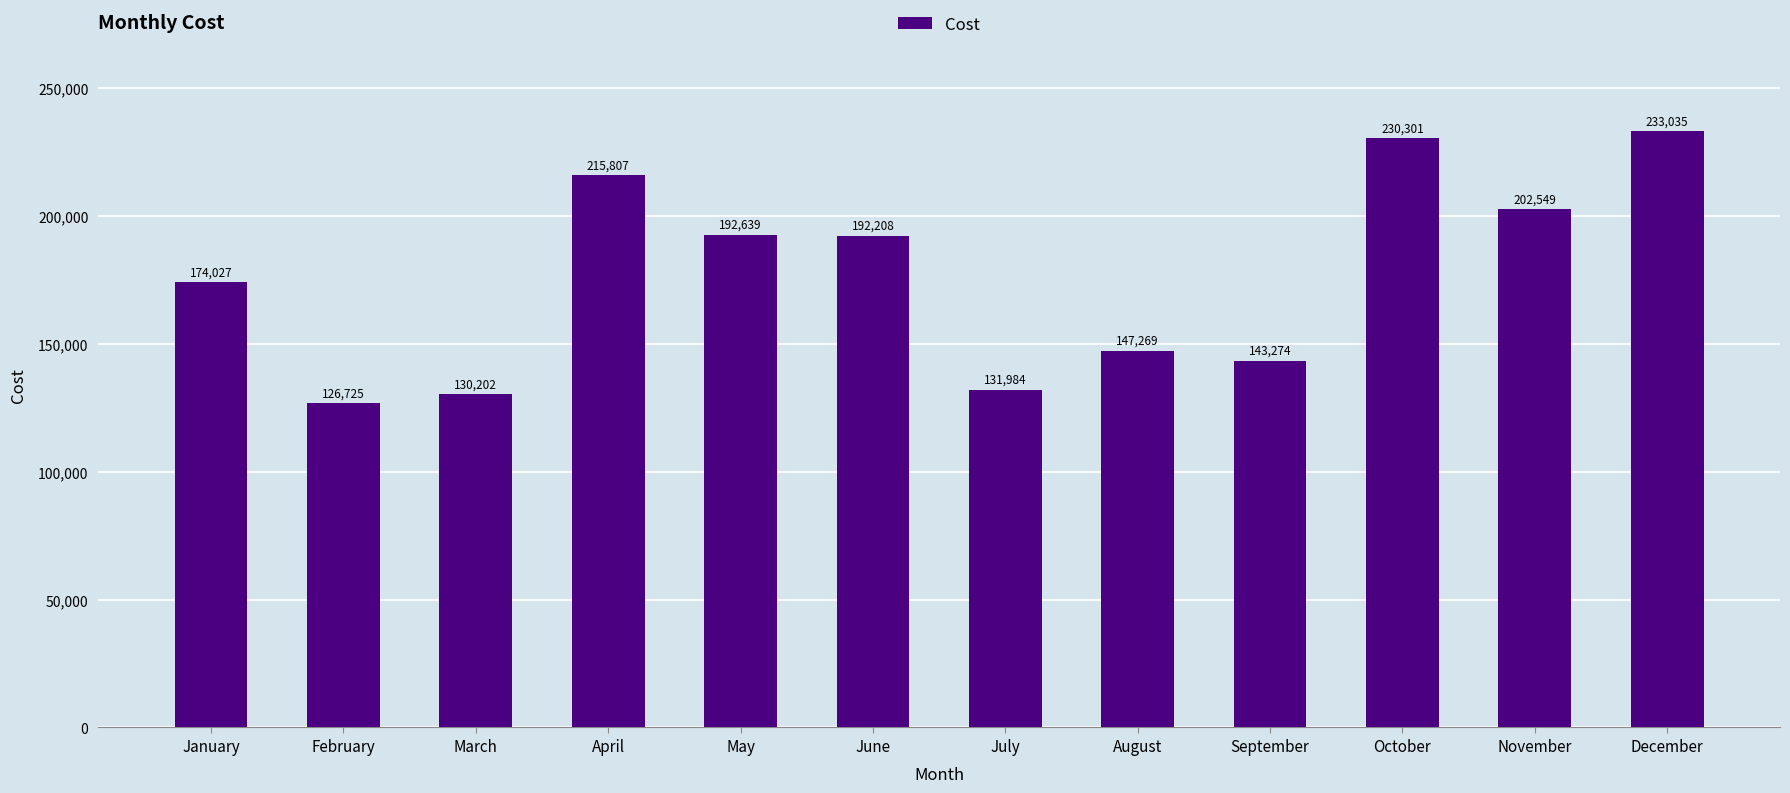

Reading right to left, transcribe all the data shown in this chart.

December=233035	November=202549	October=230301	September=143274	August=147269	July=131984	June=192208	May=192639	April=215807	March=130202	February=126725	January=174027